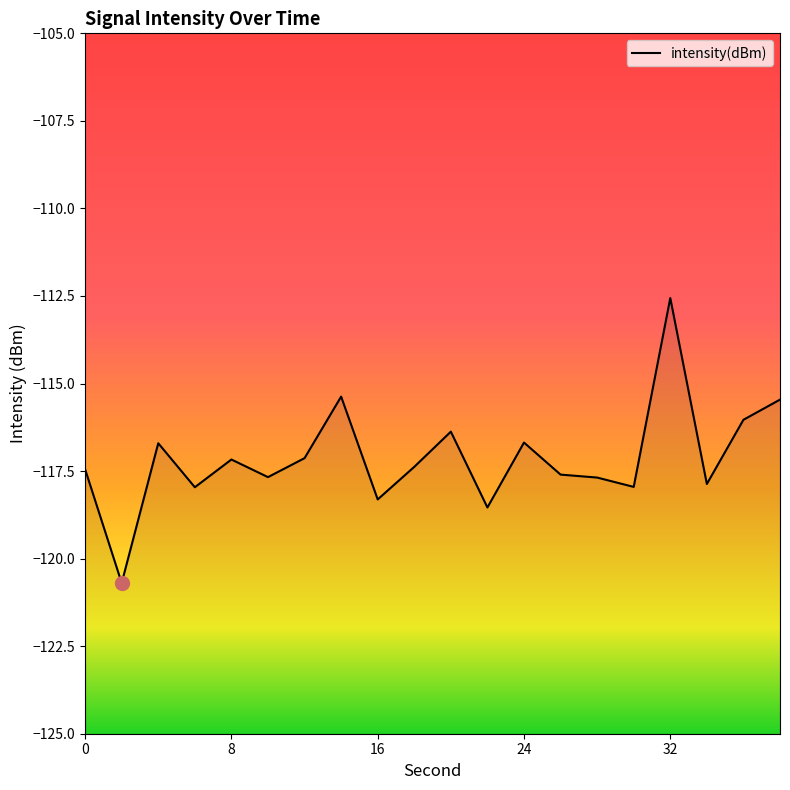

Reading left to right, extract all data points from this chart.

-117.4	-120.7	-116.7	-118.0	-117.2	-117.7	-117.1	-115.4	-118.3	-117.4	-116.4	-118.5	-116.7	-117.6	-117.7	-118.0	-112.6	-117.9	-116.0	-115.5